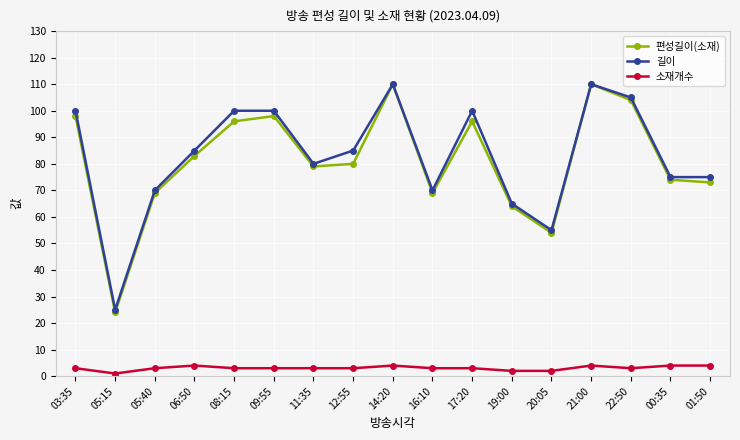

True or false: 길이 has more than 1 points higher than both neighbors.

True